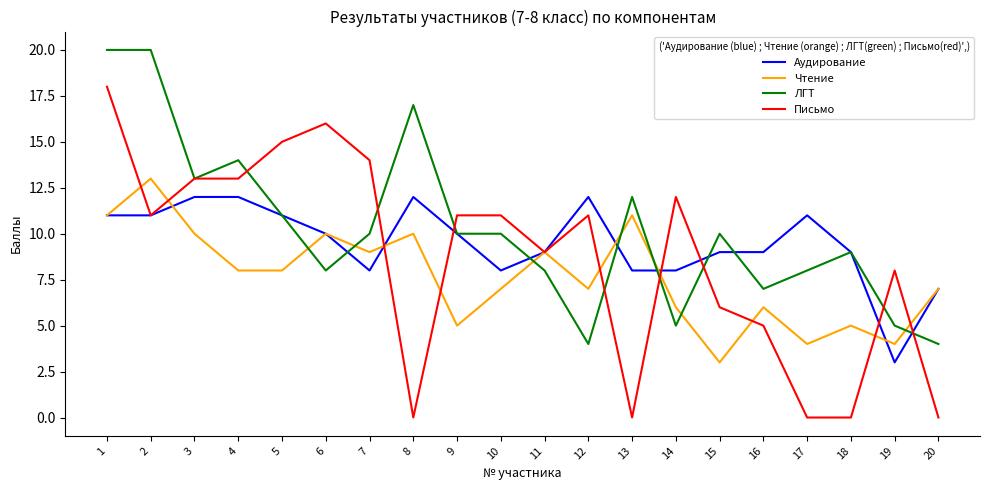

List the series in order of their overall mean, lowest first.

Чтение, Письмо, Аудирование, ЛГТ